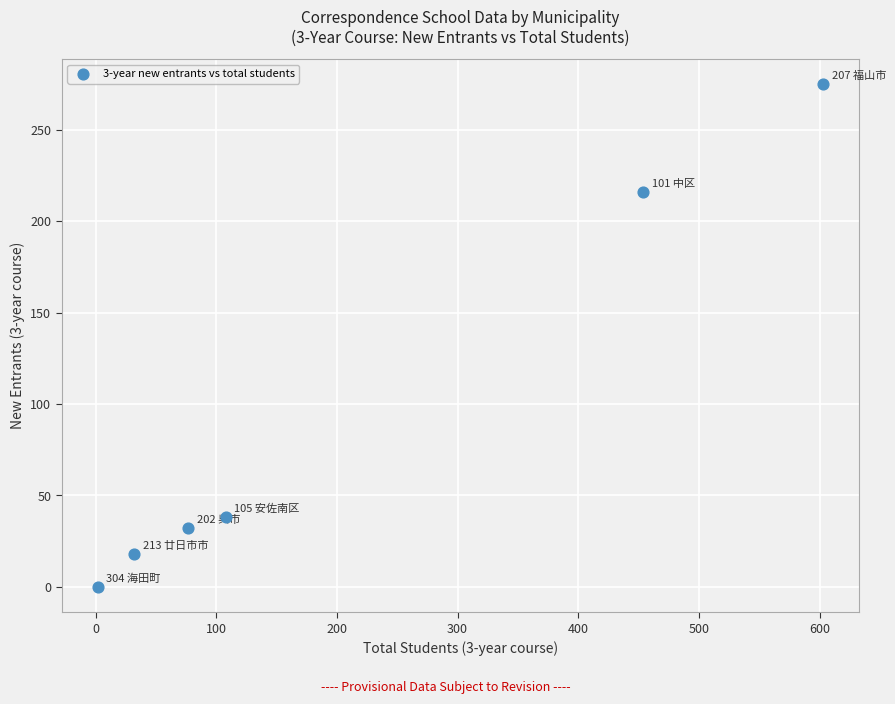

What is the average X value?

213